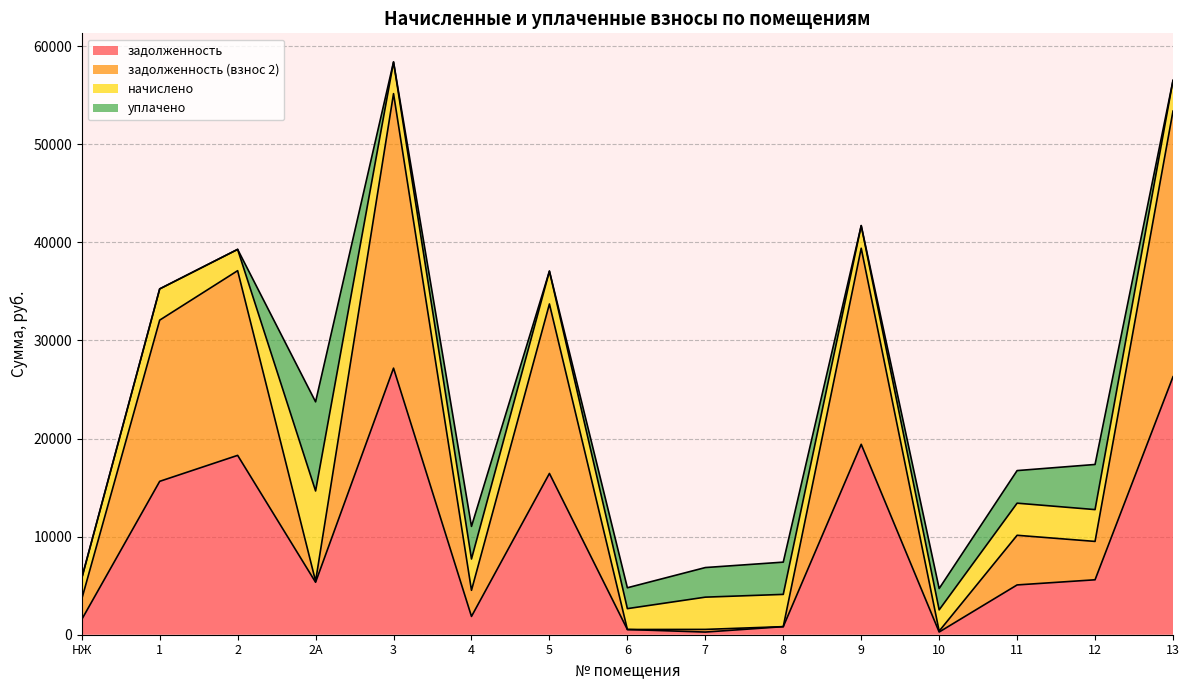

What is the spread (max minus min) of values at 5?

17277.1